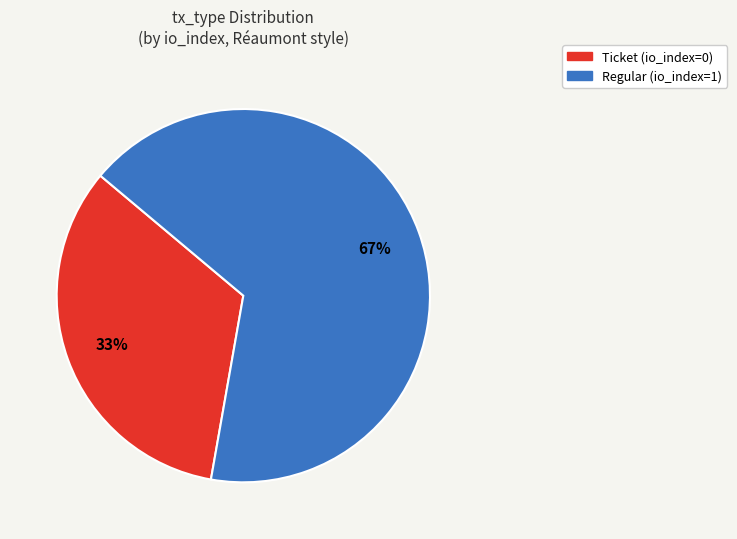

What is the smallest slice in the pie chart?

Ticket